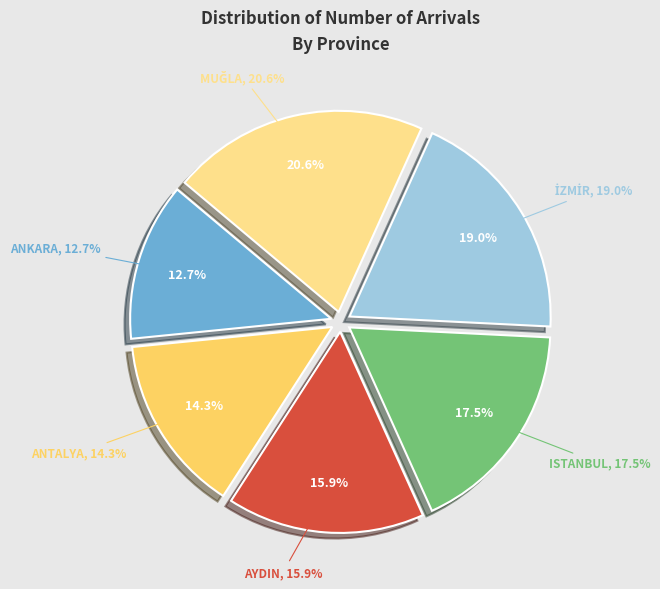

Which has a higher value, AYDIN or ANKARA?

AYDIN